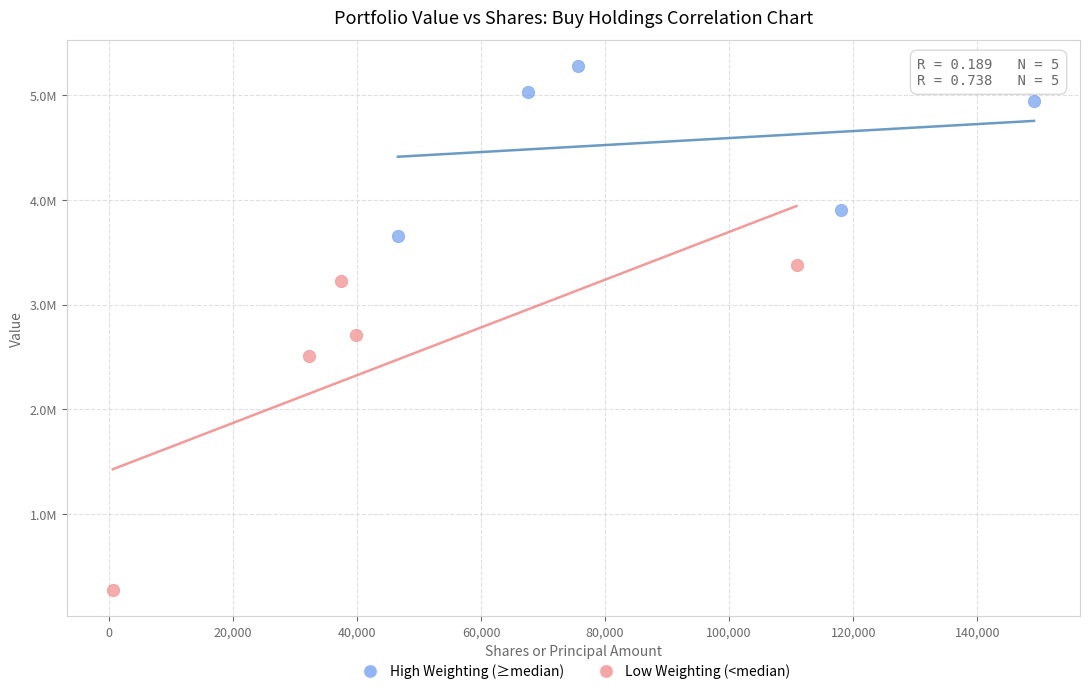

Which series contains the lowest Y value?

Low Weighting (<median)